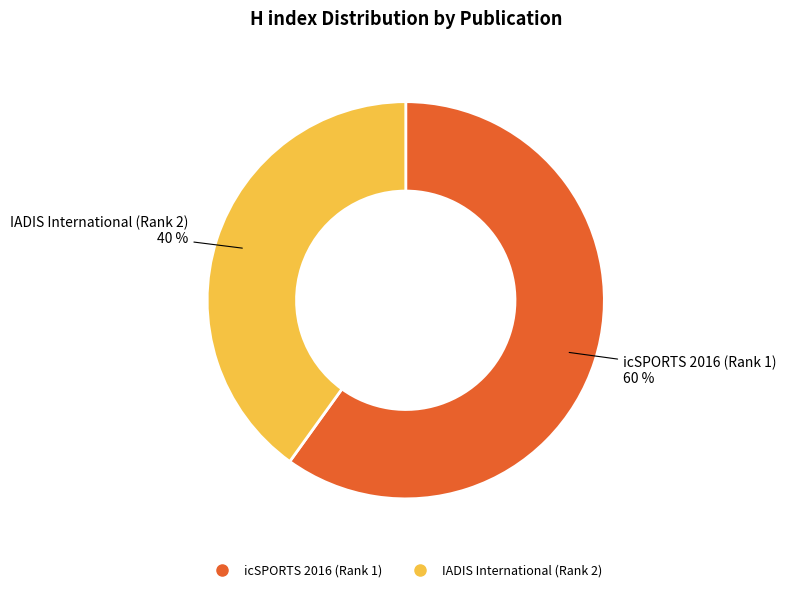

Is there a majority slice in this chart?

Yes